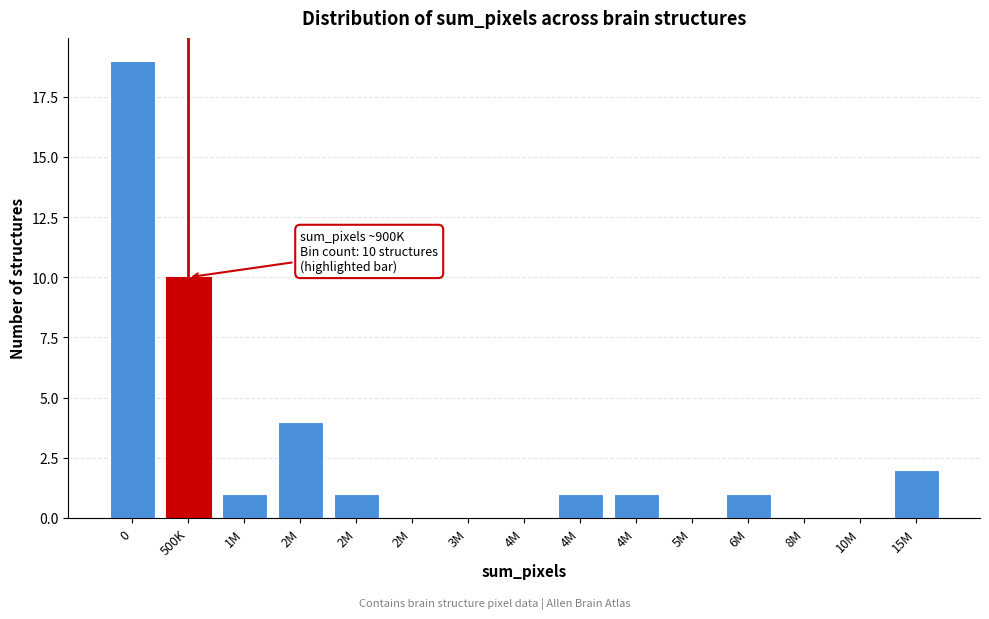

How many series are shown in this chart?

1